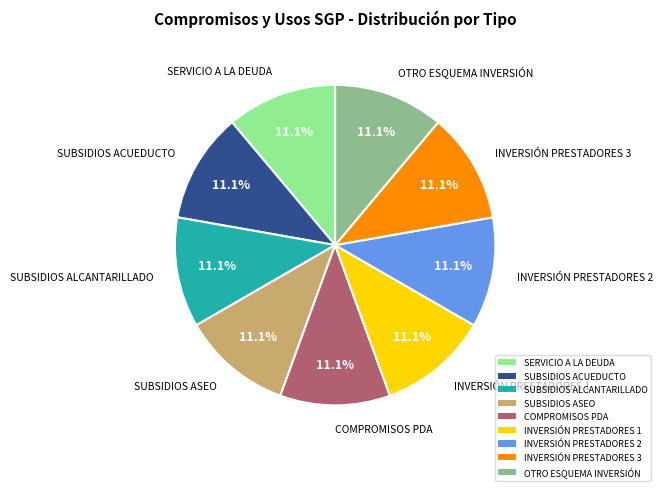

Does INVERSIÓN PRESTADORES 2 represent more than half of the total?

No